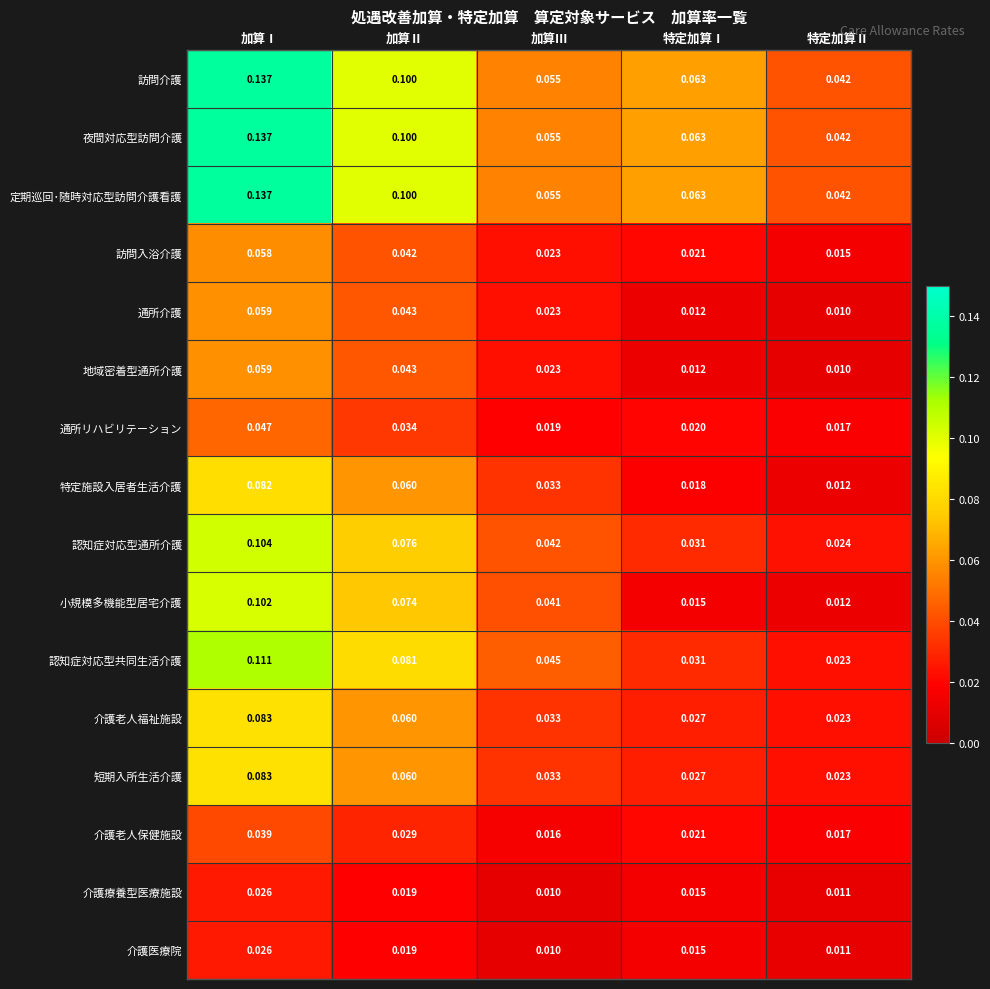

Between 加算Ⅰ and 特定加算Ⅰ, which series saw the biggest shift?

小規模多機能型居宅介護